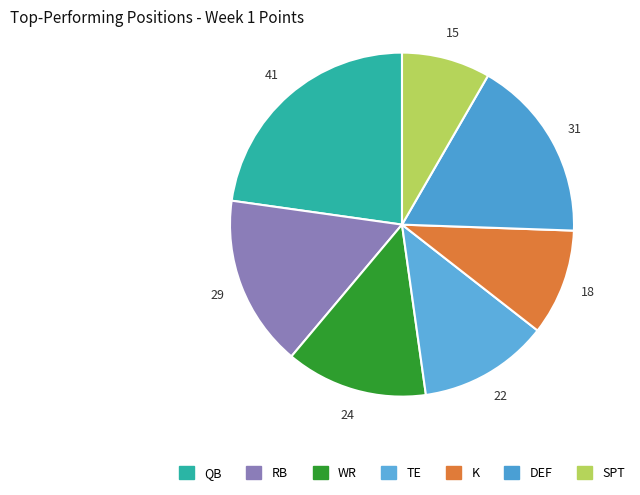

What is the smallest slice in the pie chart?

SPT